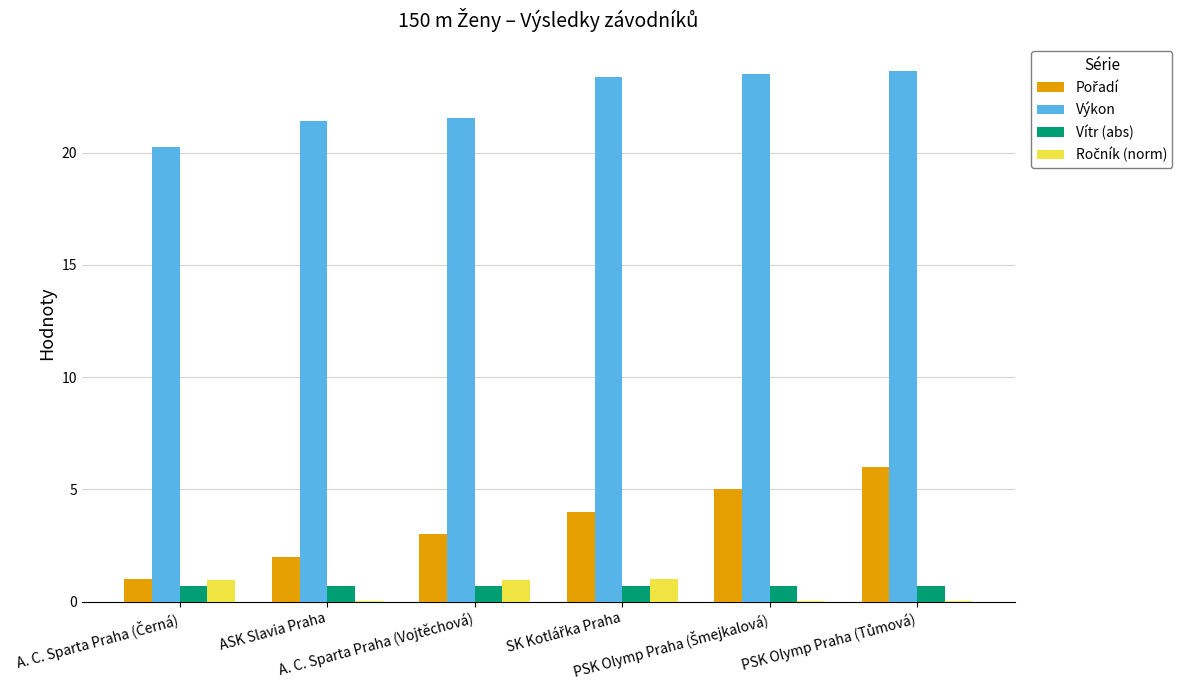

Which series has the largest total across all categories?

Výkon